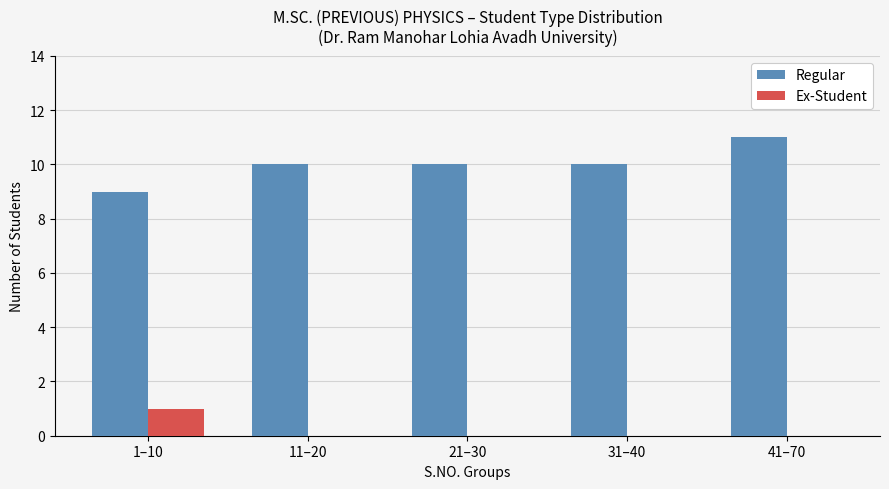

At which category is the sum across all series the highest?

41–70